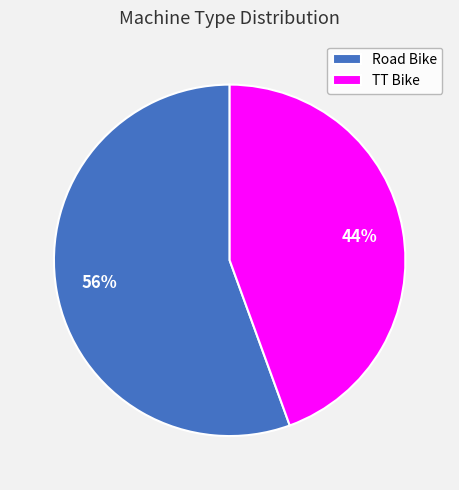

To the nearest percent, what portion does TT Bike represent?

44%